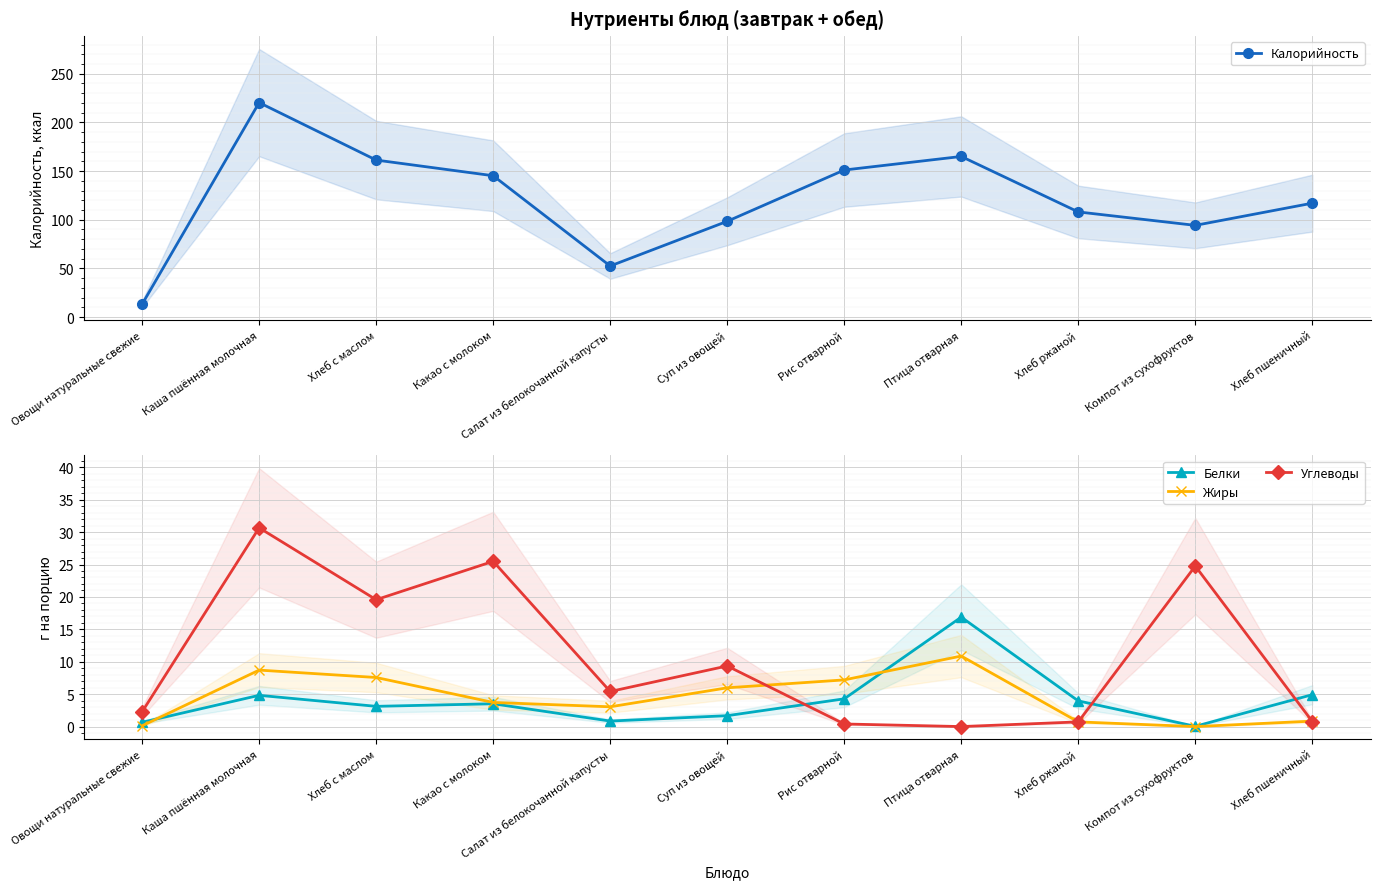

What is the difference between the second highest and minimum values in the Жиры series?

8.7